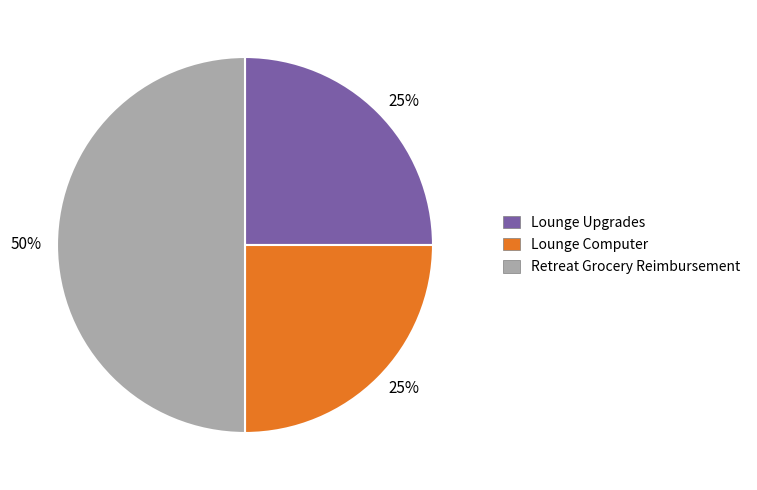

Is the sum of Lounge Upgrades and Retreat Grocery Reimbursement greater than half?

Yes